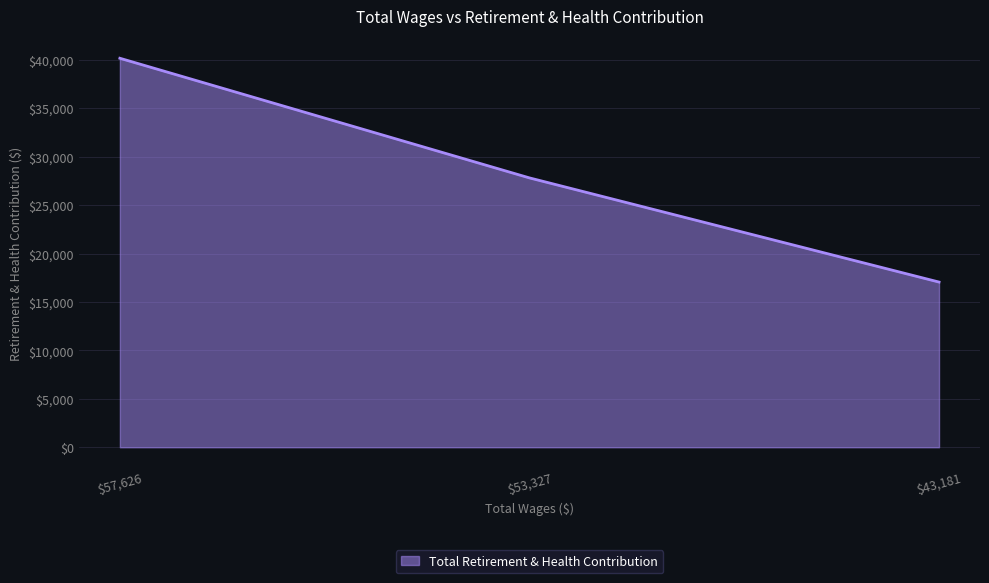

What is the difference between the maximum and minimum values?

23104